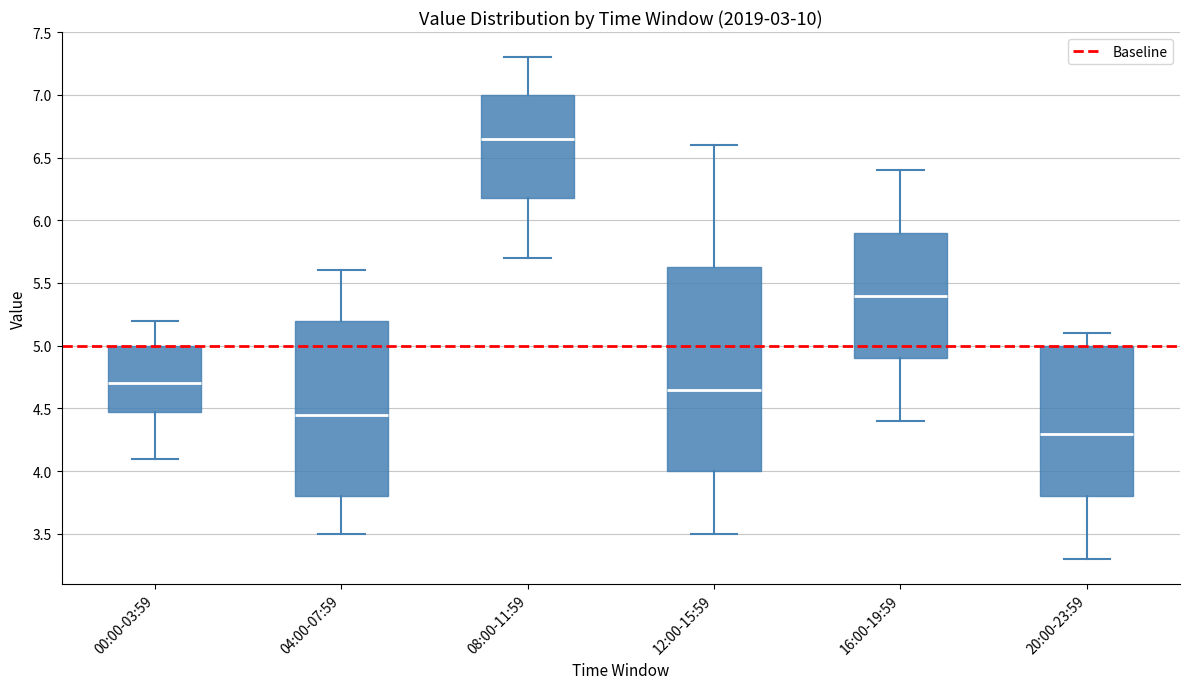

Reading left to right, transcribe this box plot: for each box, give where its median line is, the range the box spans, and where its two whiskers end, as read against the y-axis. The values are not printed on the chart, so give them approximately, as read against the axis.

00:00-03:59: median 4.70, box 4.50 to 5.00, whiskers 4.10 to 5.20
04:00-07:59: median 4.45, box 3.80 to 5.20, whiskers 3.50 to 5.60
08:00-11:59: median 6.65, box 6.20 to 7.00, whiskers 5.70 to 7.30
12:00-15:59: median 4.65, box 4.00 to 5.65, whiskers 3.50 to 6.60
16:00-19:59: median 5.40, box 4.90 to 5.90, whiskers 4.40 to 6.40
20:00-23:59: median 4.30, box 3.80 to 5.00, whiskers 3.30 to 5.10